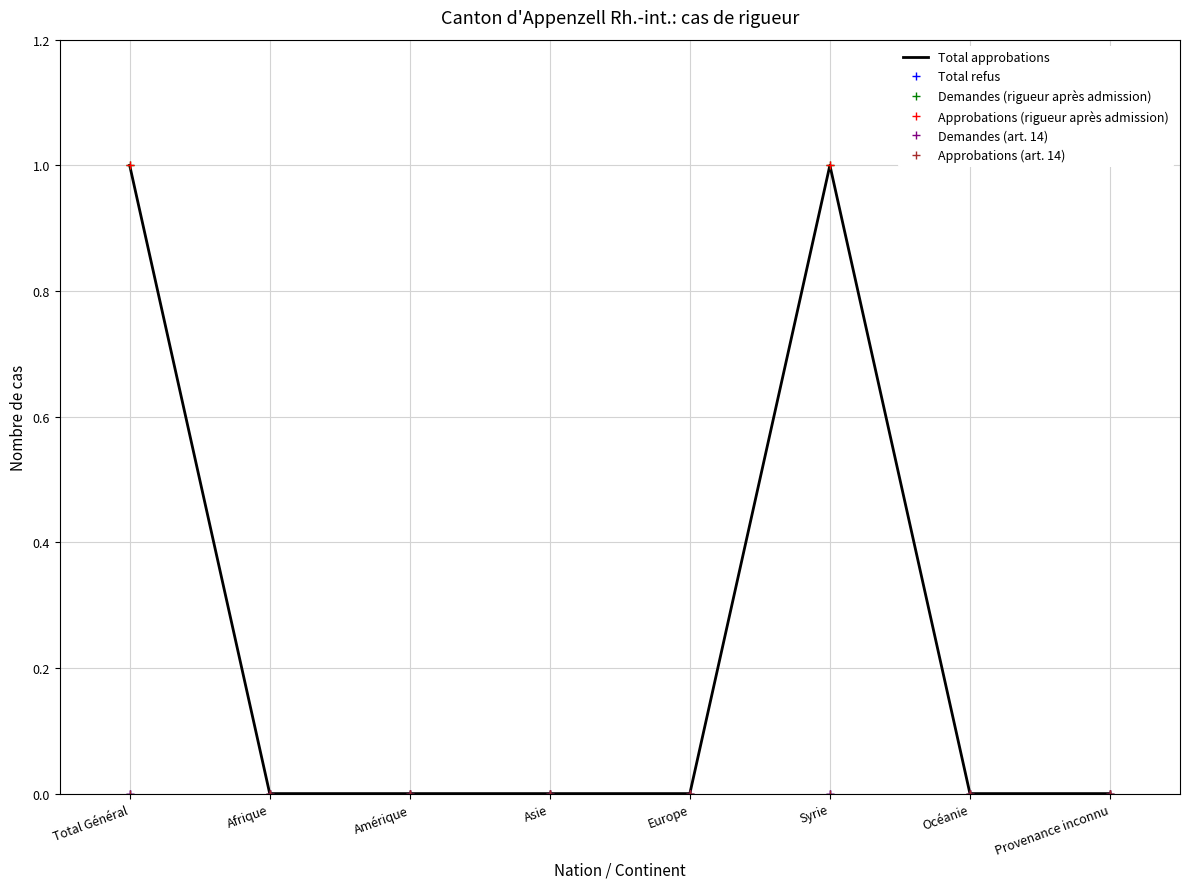

What is the difference between the highest and lowest values at Syrie?

1